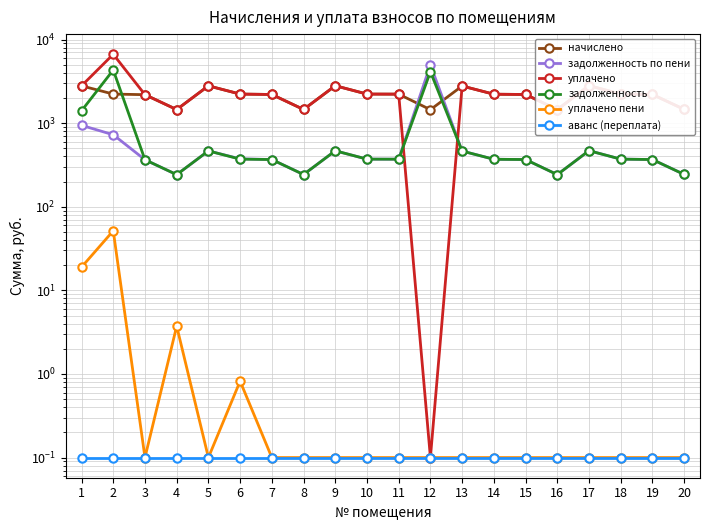

Where is the first local minimum for начислено?

4